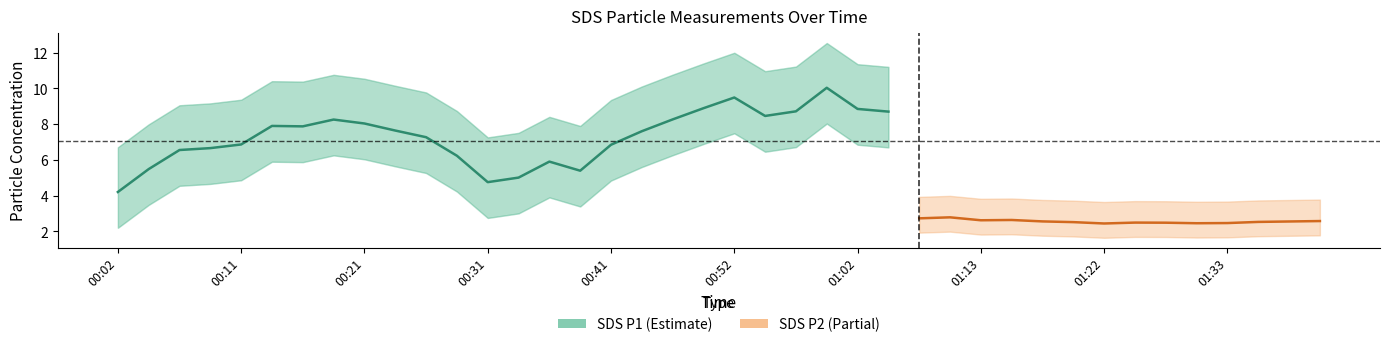

Which series has the widest spread of values?

SDS_P1